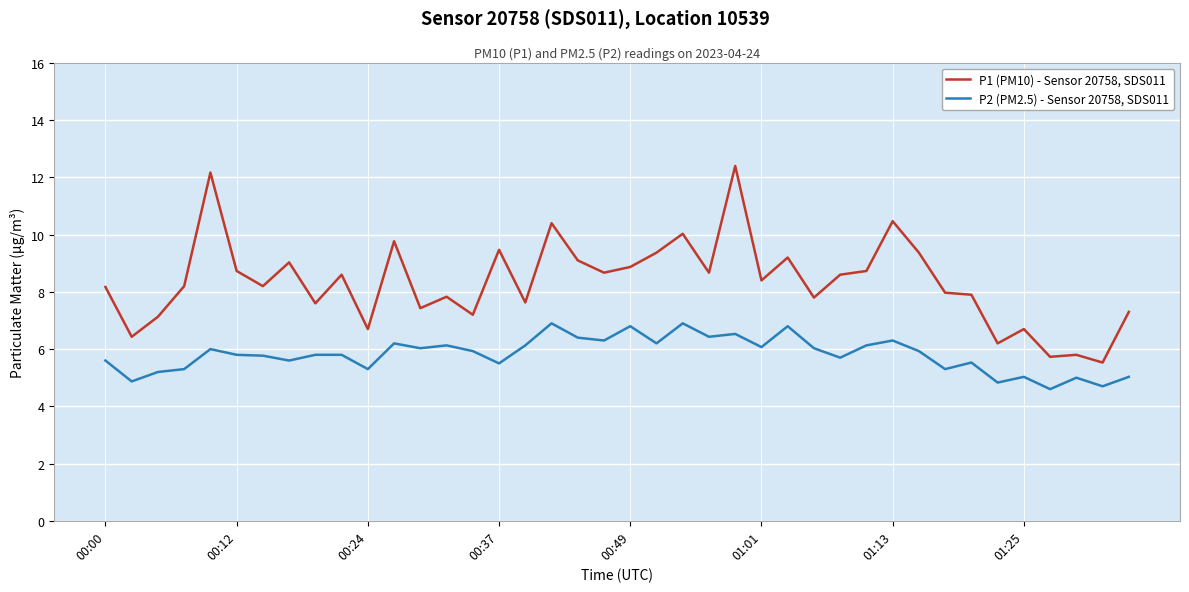

Rank the series by their maximum value, from lowest to highest.

P2 (PM2.5) - Sensor 20758, SDS011, P1 (PM10) - Sensor 20758, SDS011